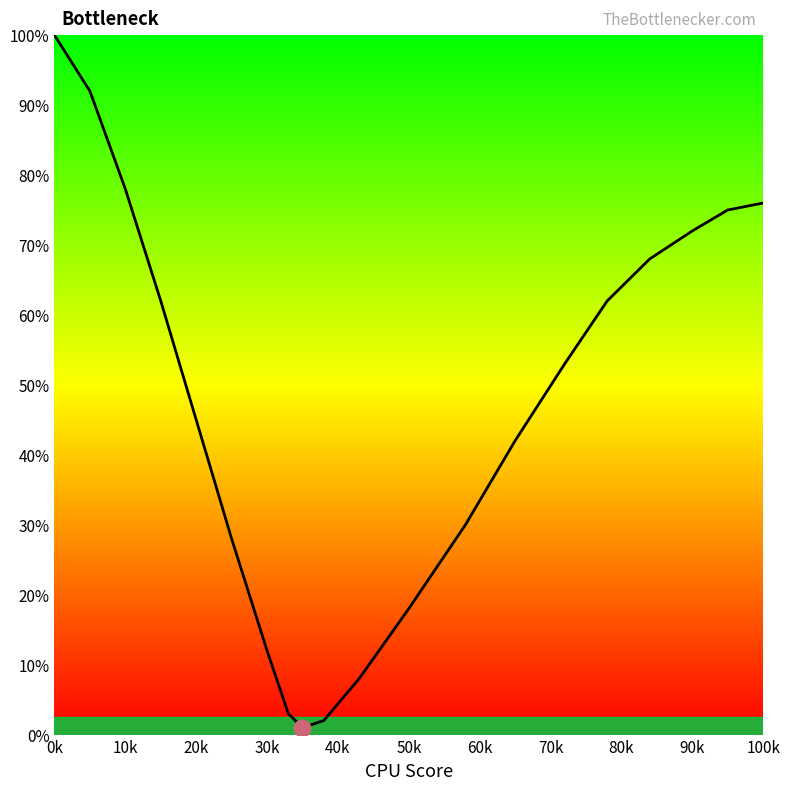

Reading left to right, list all the values displayed in this chart.

100	92	78	62	45	28	12	3	1	2	8	18	30	42	53	62	68	72	75	76